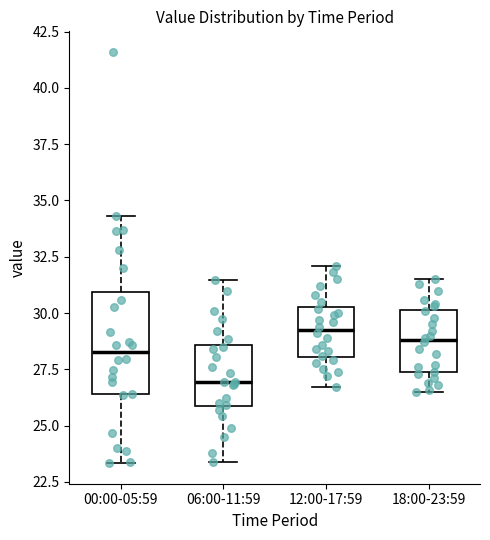

Which box is the tallest, from its lower edge to its upper edge?

00:00-05:59